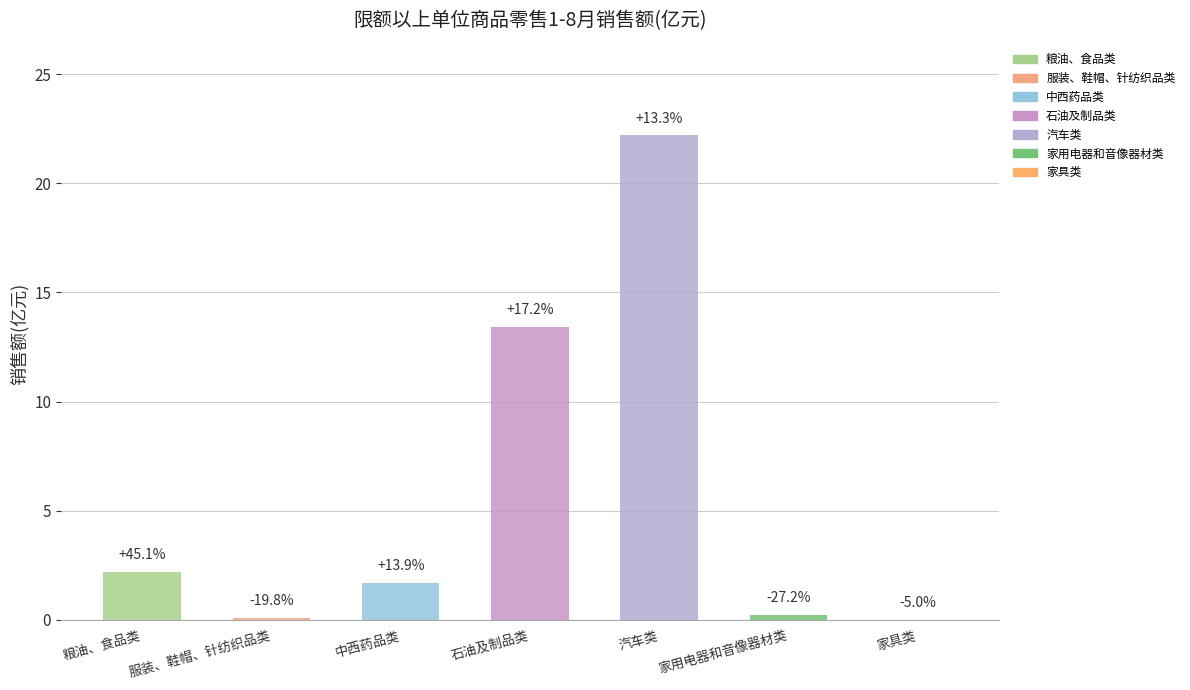

True or false: the data shows 13.4 at 石油及制品类.

True